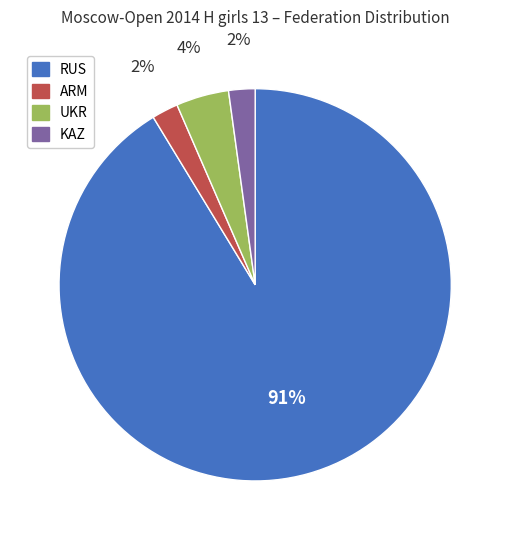

How many slices are in this pie chart?

4